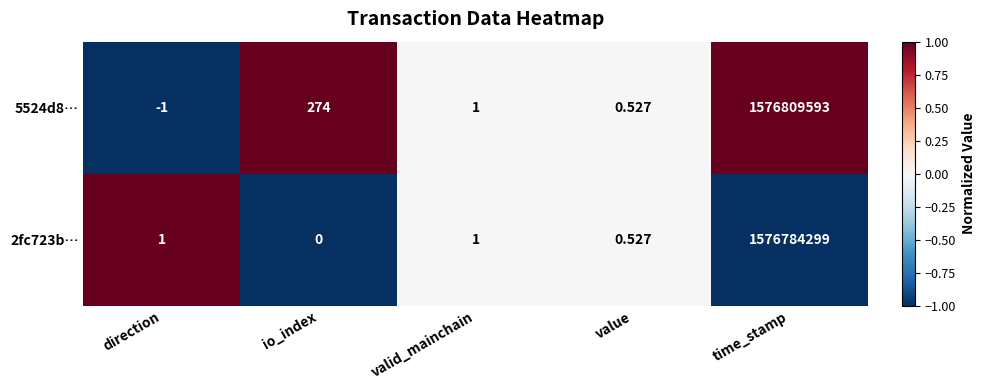

Is the value of 5524d8… at direction greater than the value of 2fc723b… at value?

No